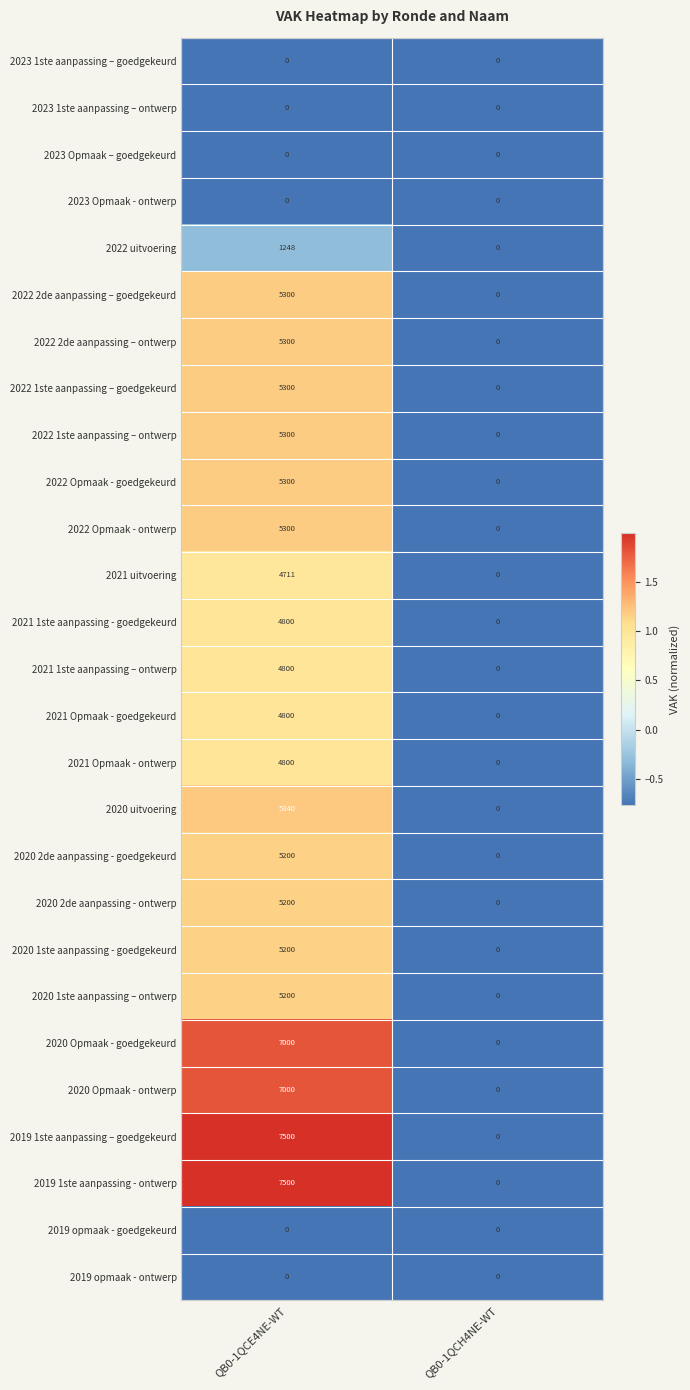

How many series are shown in this chart?

27